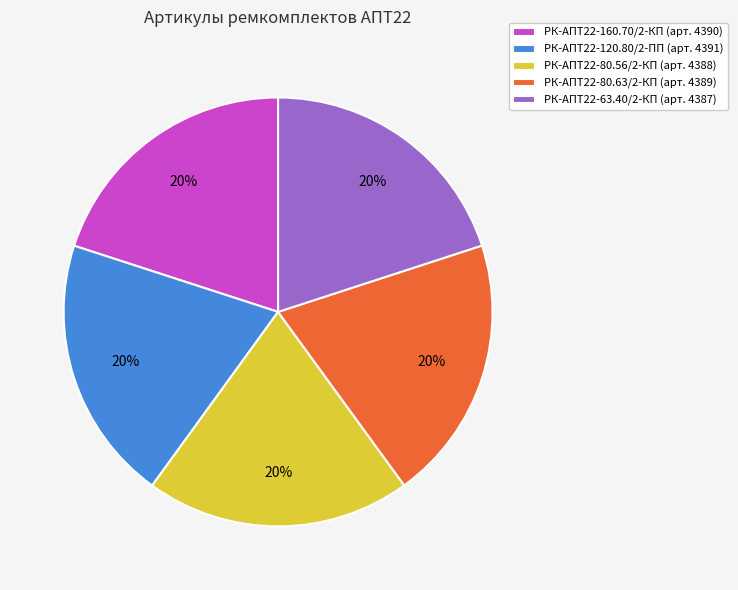

To the nearest percent, what percentage of the pie is РК-АПТ22-120.80/2-ПП (арт. 4391)?

20%